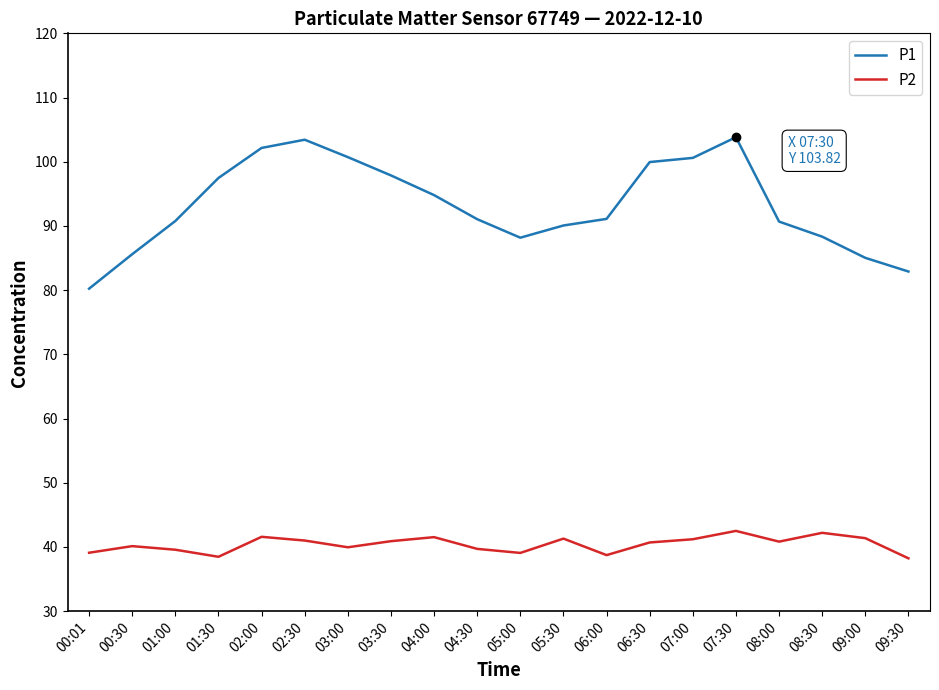

True or false: P1 has a value of 26.4 at 06:00.

False